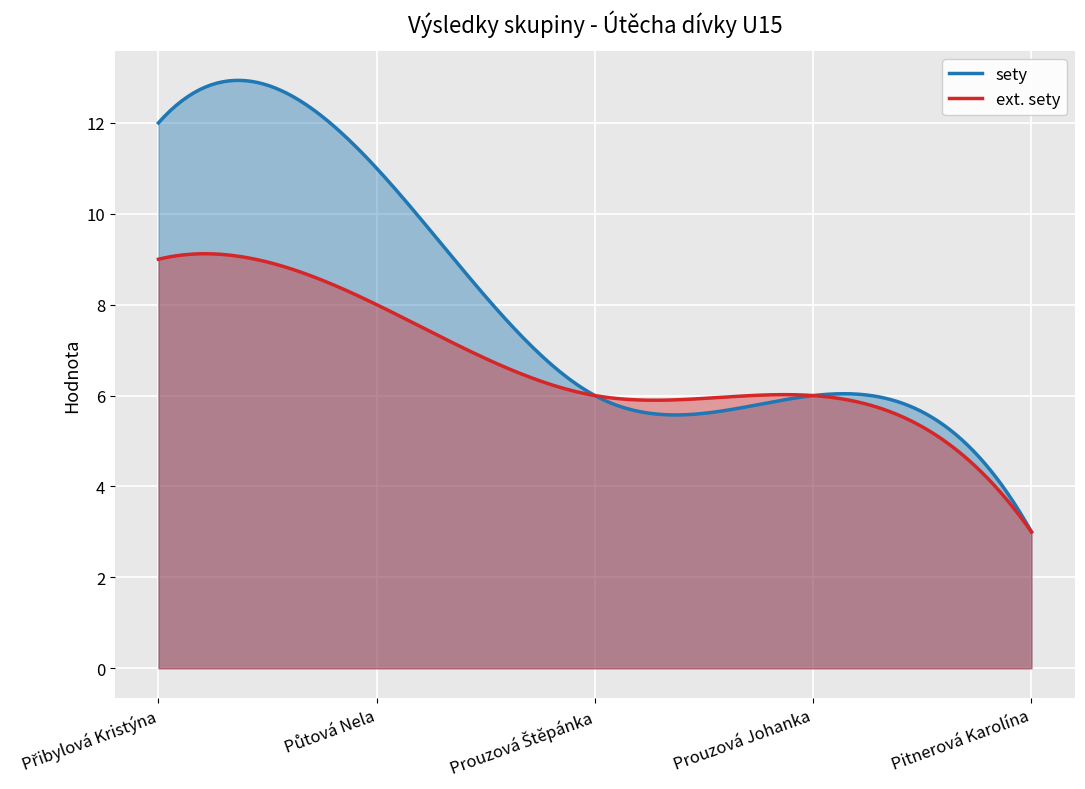

What is the sum of the ext. sety values at Pitnerová Karolína and Prouzová Johanka?

9